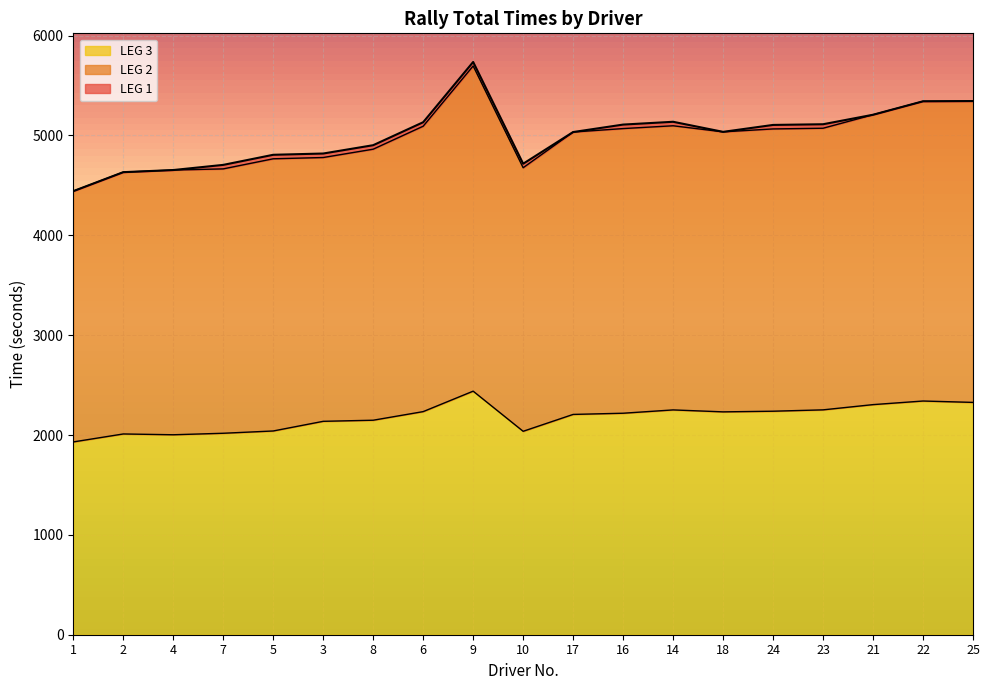

The value of LEG 1 at 1 is 1292.7. True or false?

False